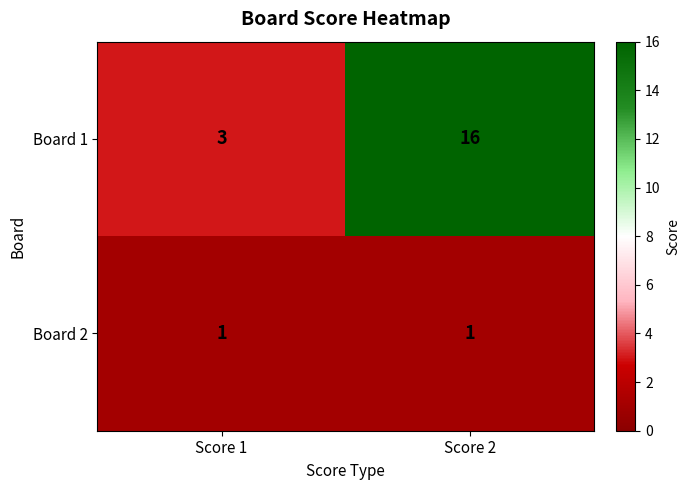

Count the number of data series in this chart.

2